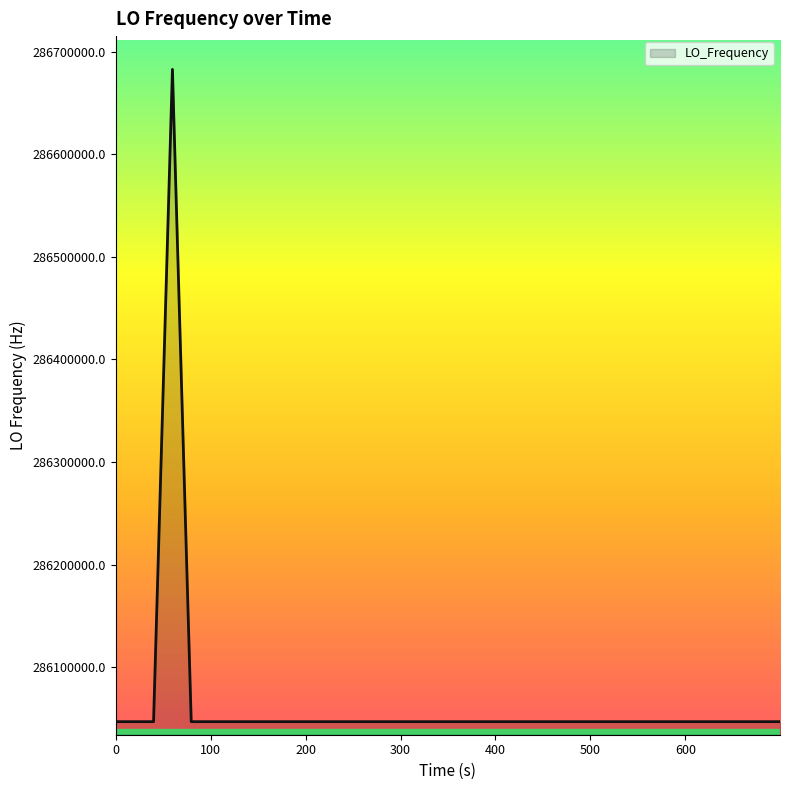

What is the difference between the maximum and minimum values?

635707.9